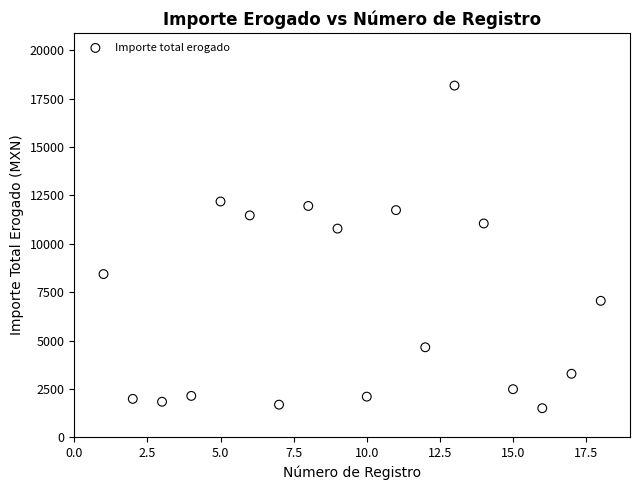

What is the range of Y values (max minus min)?

16680.0